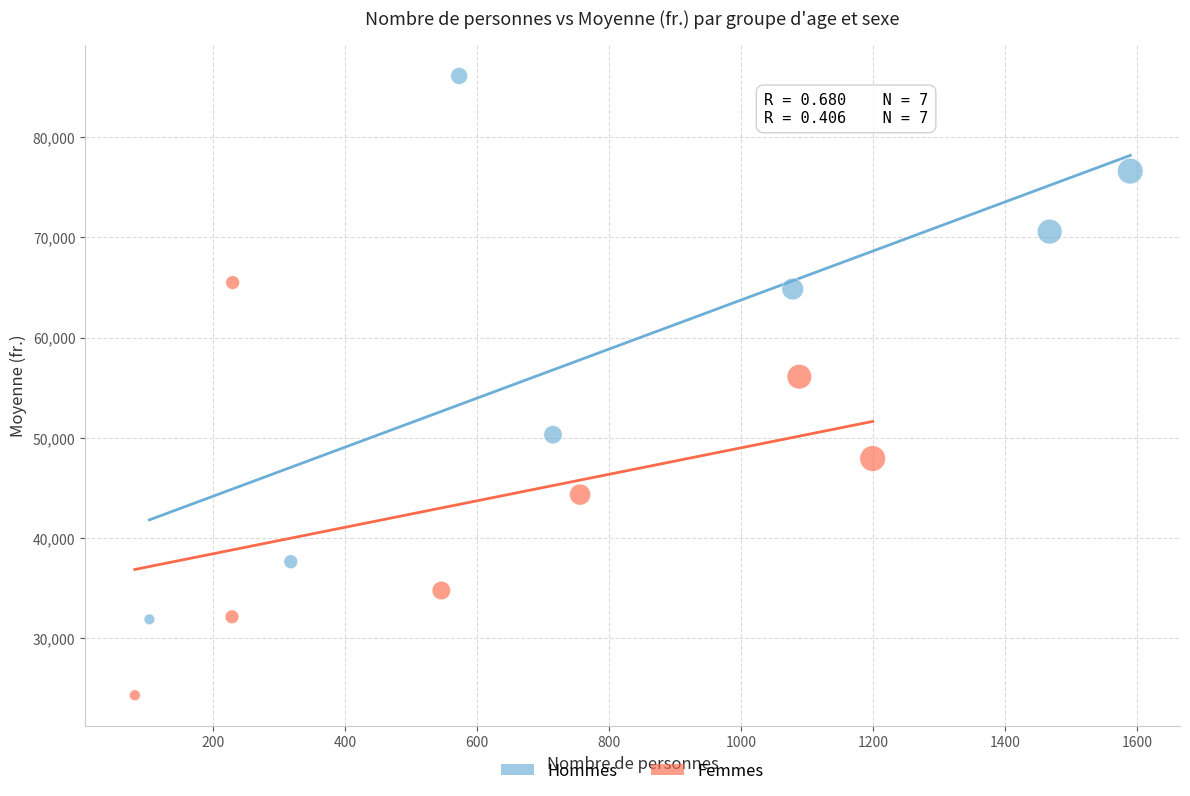

What are all the series names shown in the legend?

Hommes, Femmes